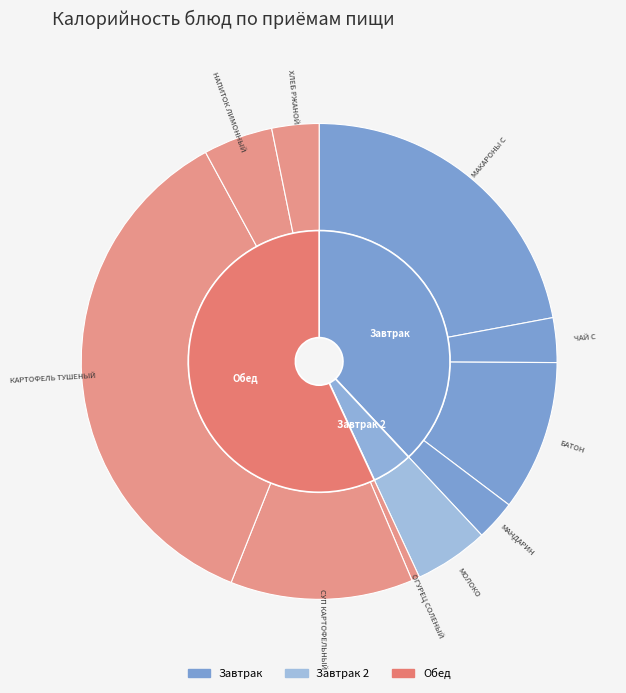

Which slice is the smallest?

ОГУРЕЦ СОЛЕНЫЙ